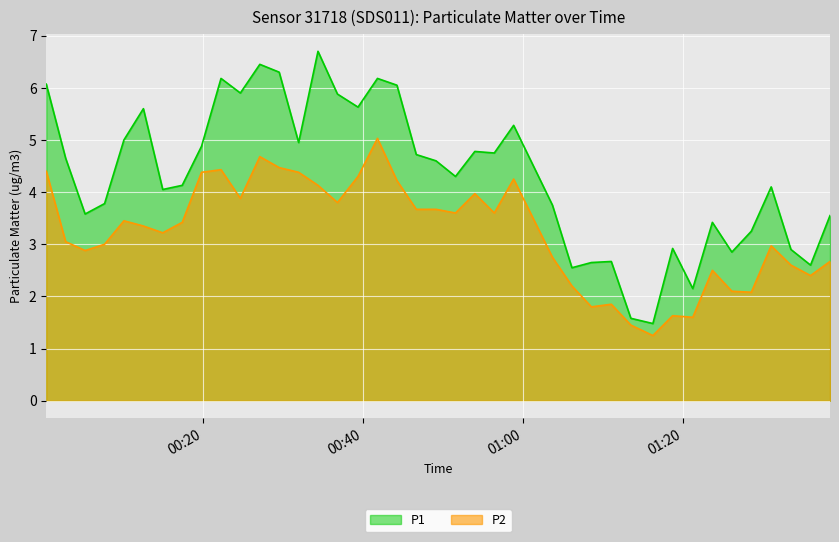

At which category is the sum across all series the highest?

2023-01-28T00:41:47